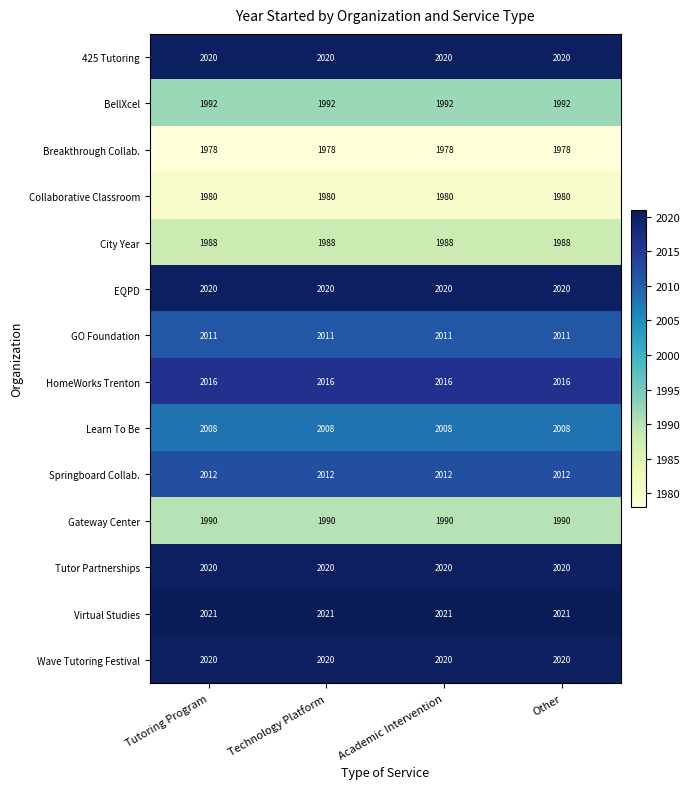

What is the greatest value displayed?

2021